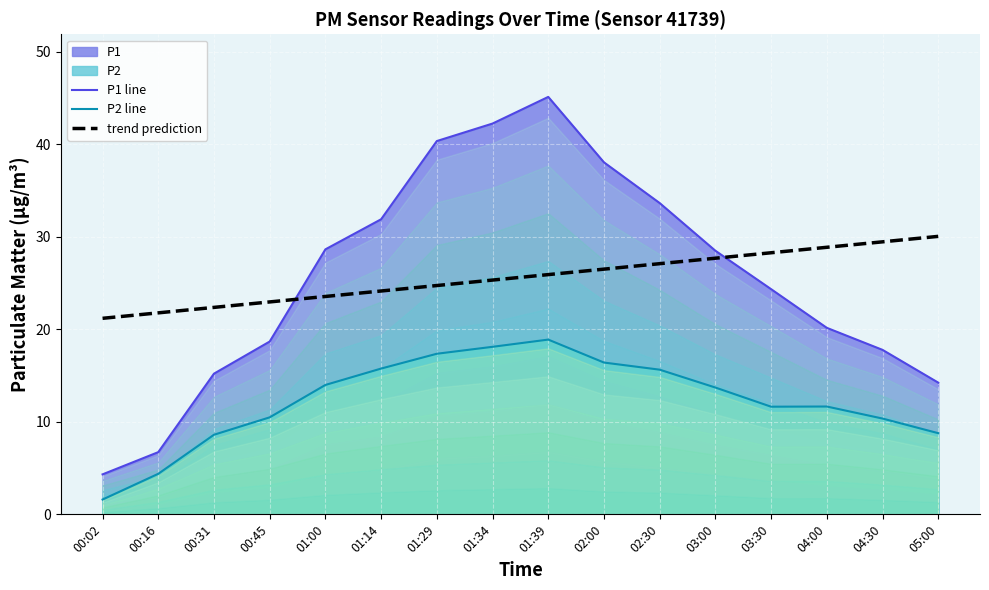

How many lines are shown in the chart?

3